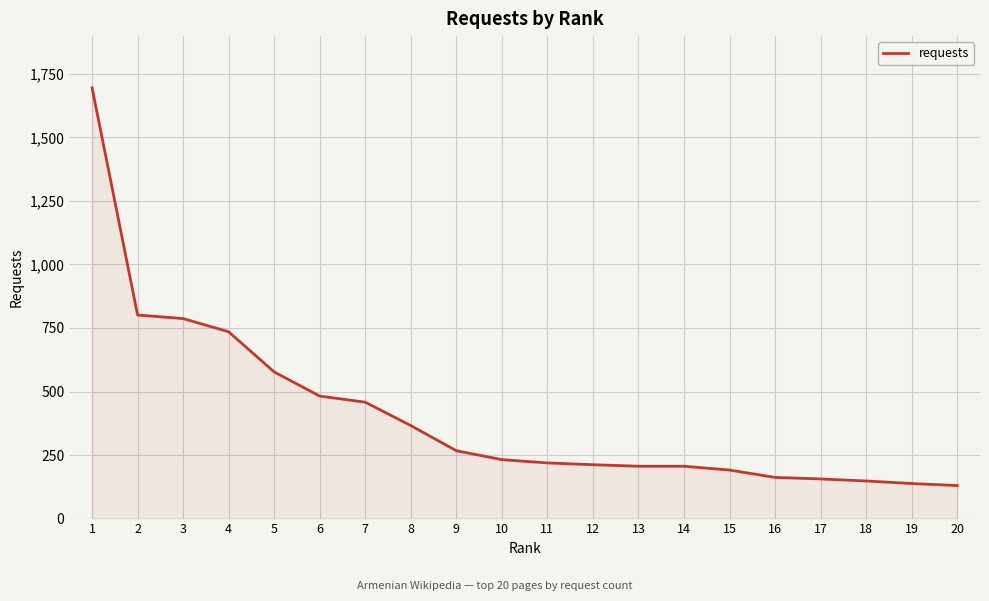

Between 4 and 18, which is larger?

4